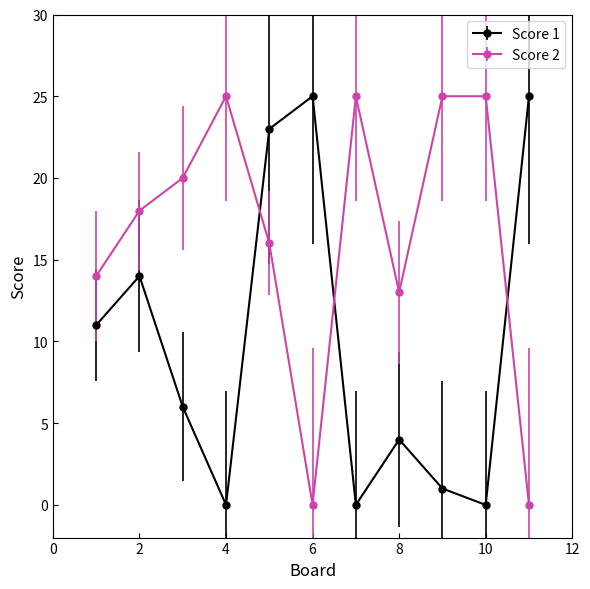

At how many categories does at least one series exceed 10?

11